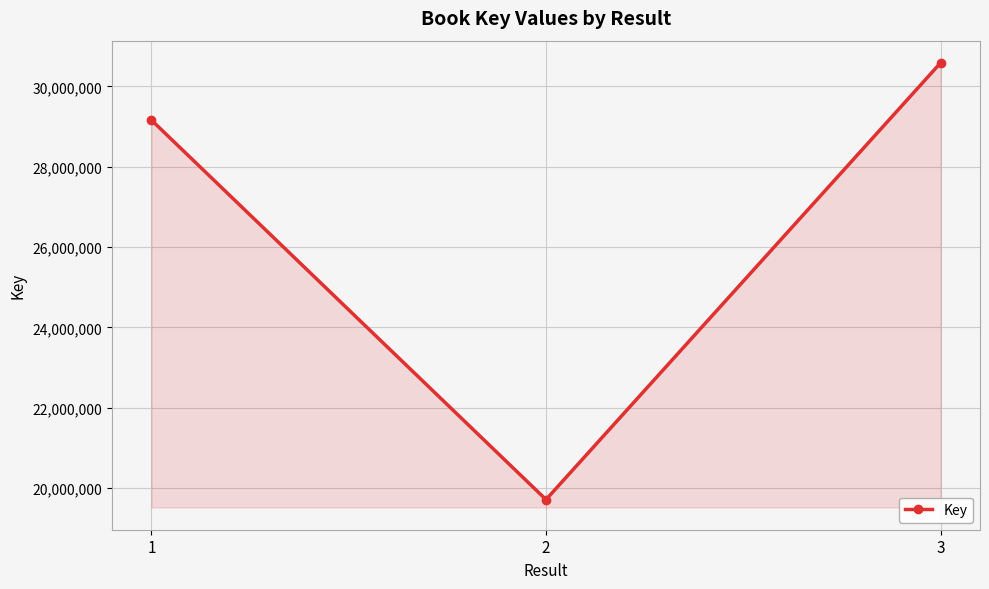

How many values are below 29160574?

1